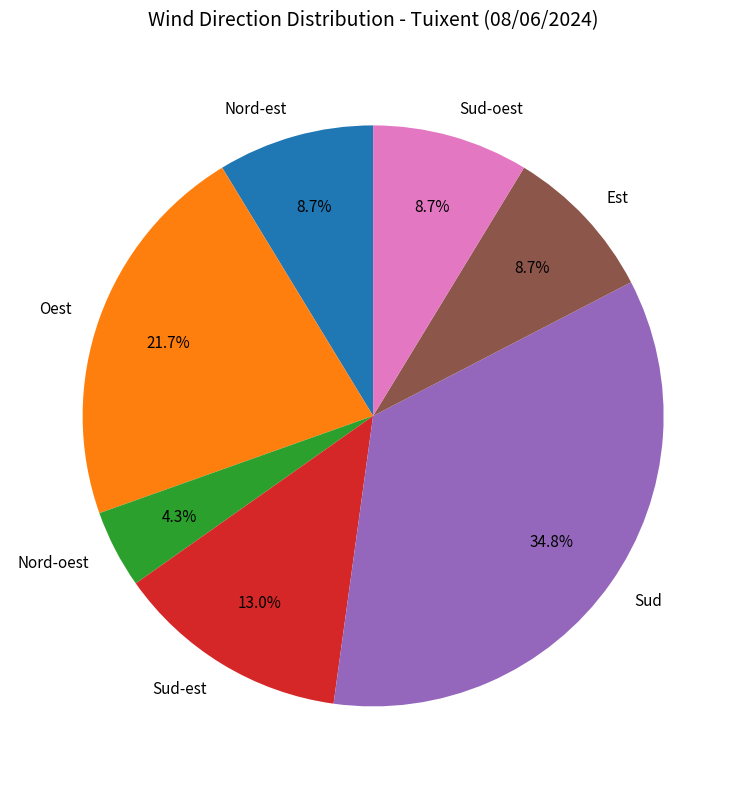

Count the number of slices in the pie.

7